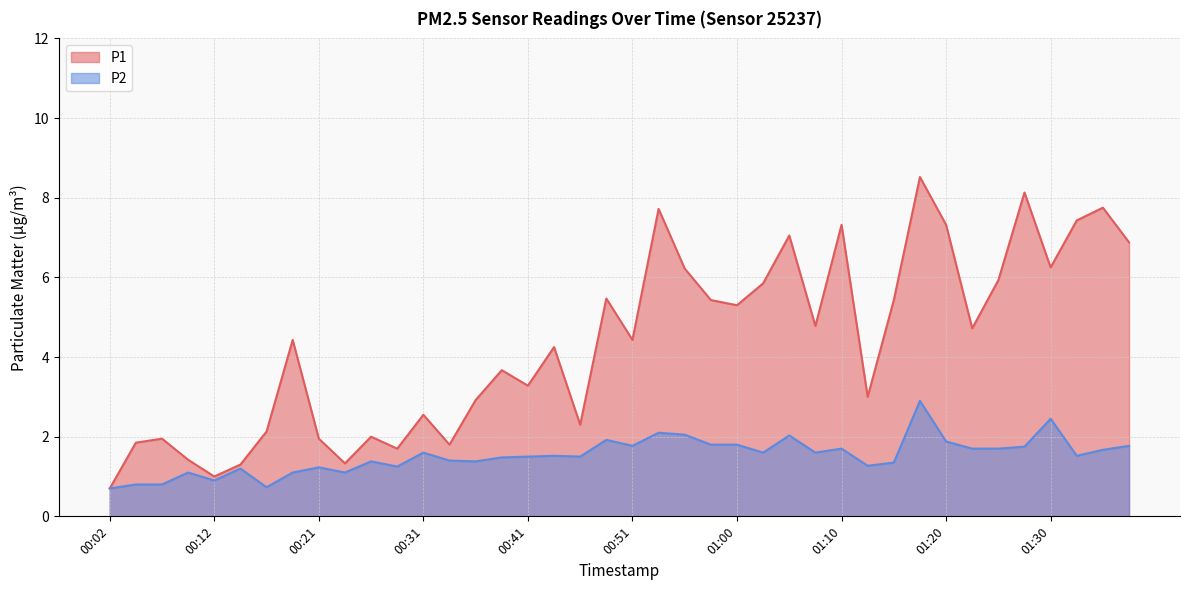

True or false: P2 and P1 intersect in this chart.

False